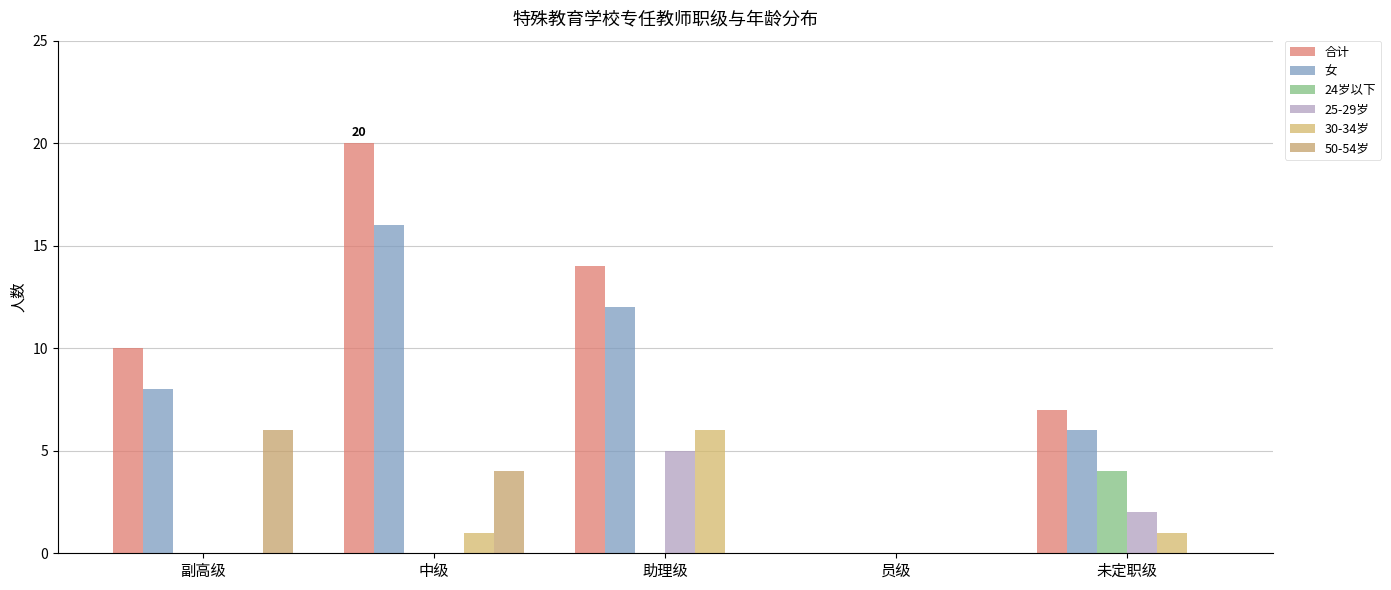

What is the maximum value shown in the chart?

20